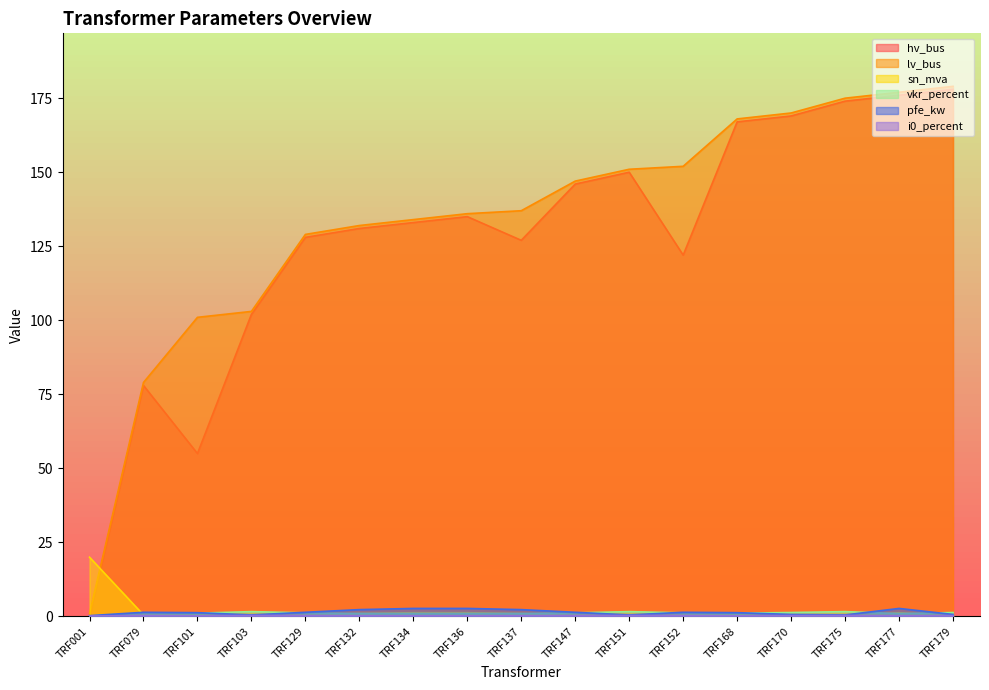

At how many categories does at least one series exceed 21?

16